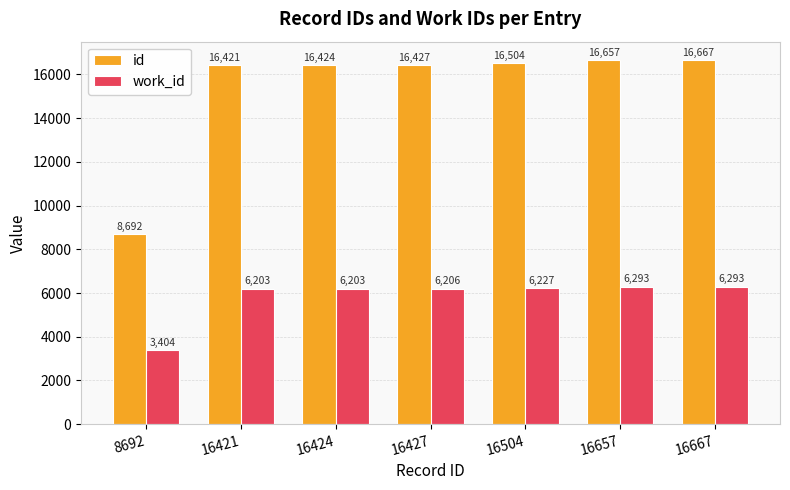

At how many categories does at least one series exceed 10101?

6